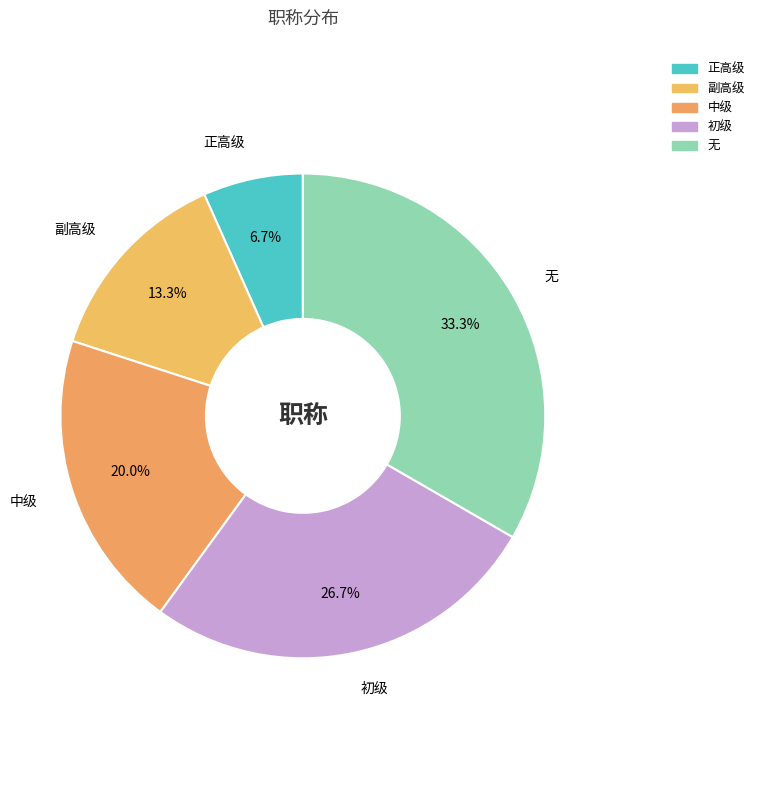

What percentage do 初级 and 副高级 together represent?

40.0%